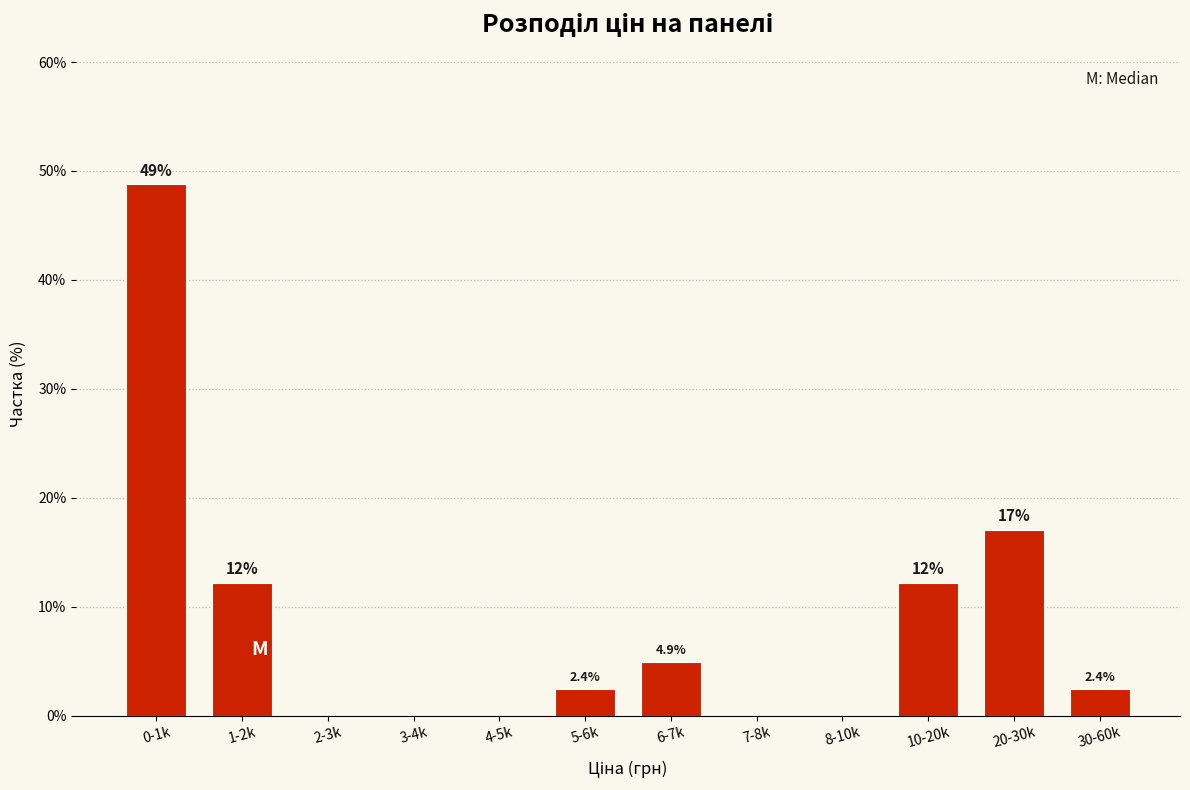

Reading left to right, transcribe all the data shown in this chart.

0-1k=48.8	1-2k=12.2	2-3k=0.0	3-4k=0.0	4-5k=0.0	5-6k=2.4	6-7k=4.9	7-8k=0.0	8-10k=0.0	10-20k=12.2	20-30k=17.1	30-60k=2.4